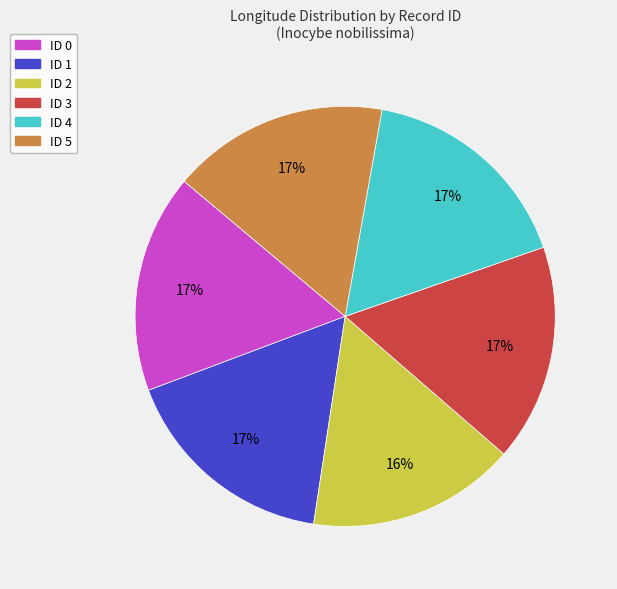

Is it true that ID 3 is 17% of the pie?

True